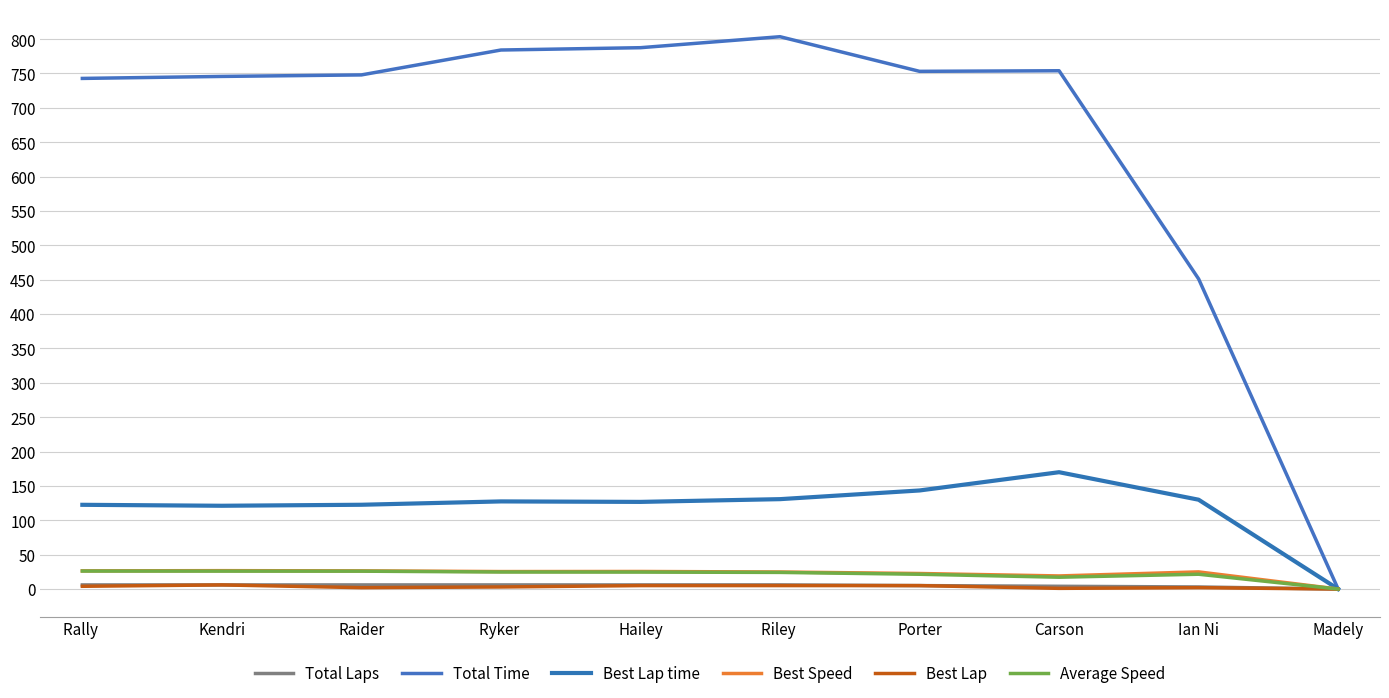

Which label corresponds to the smallest value in the chart?

Madely